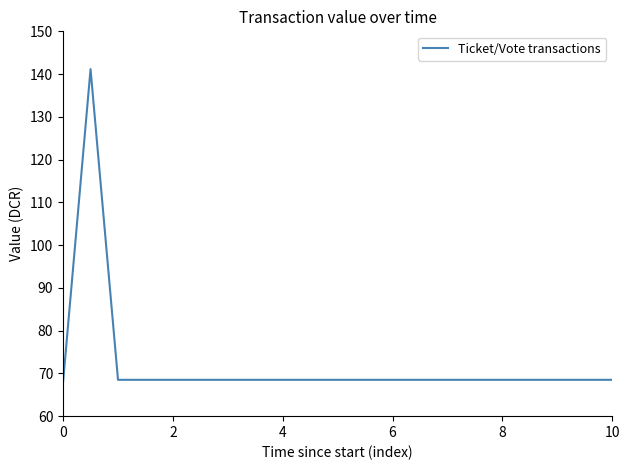

What is the greatest value displayed?

141.2